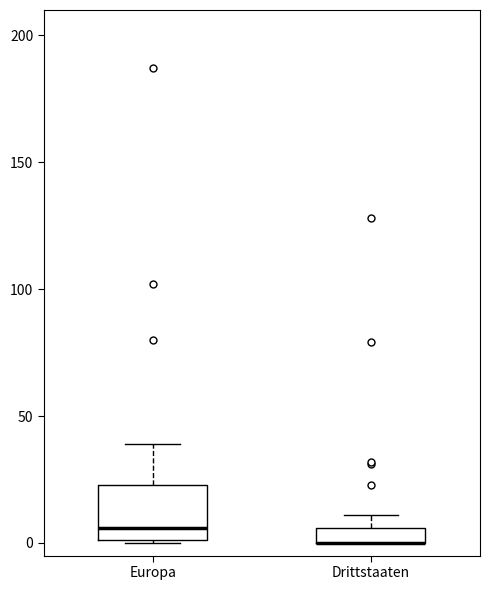

Comparing the boxes themselves (not the whiskers), which one is the tallest?

Europa